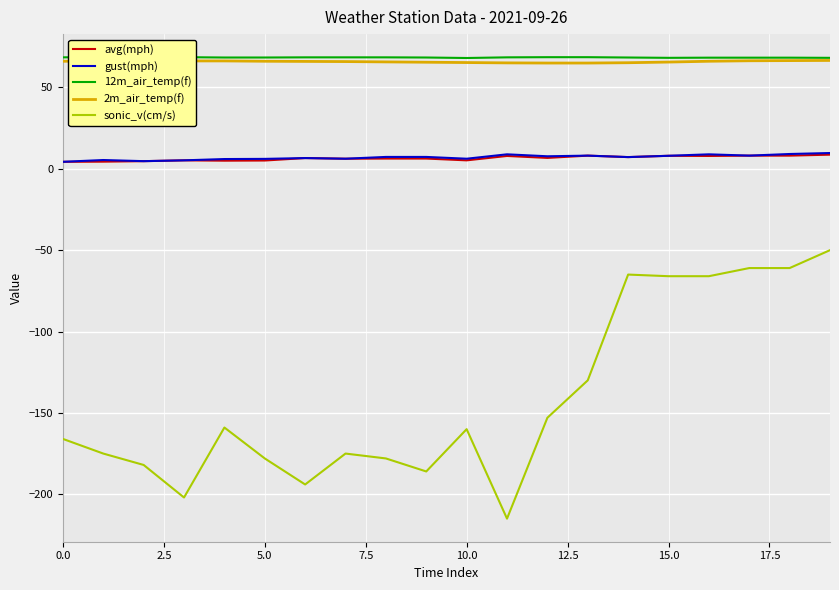

True or false: 2m_air_temp(f) and gust(mph) intersect in this chart.

False